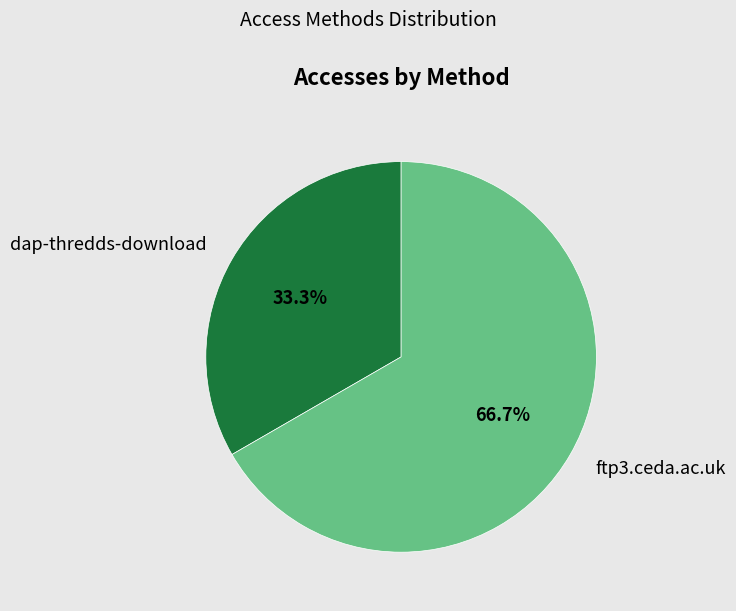

Does any single category account for the majority?

Yes